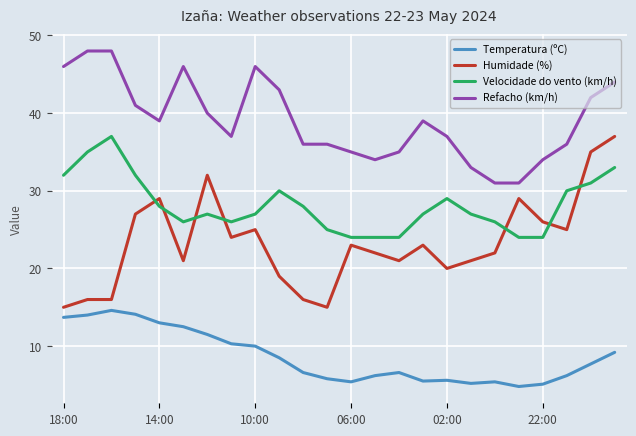

What is the difference between the maximum and minimum values in the Velocidade do vento (km/h) series?

13.0